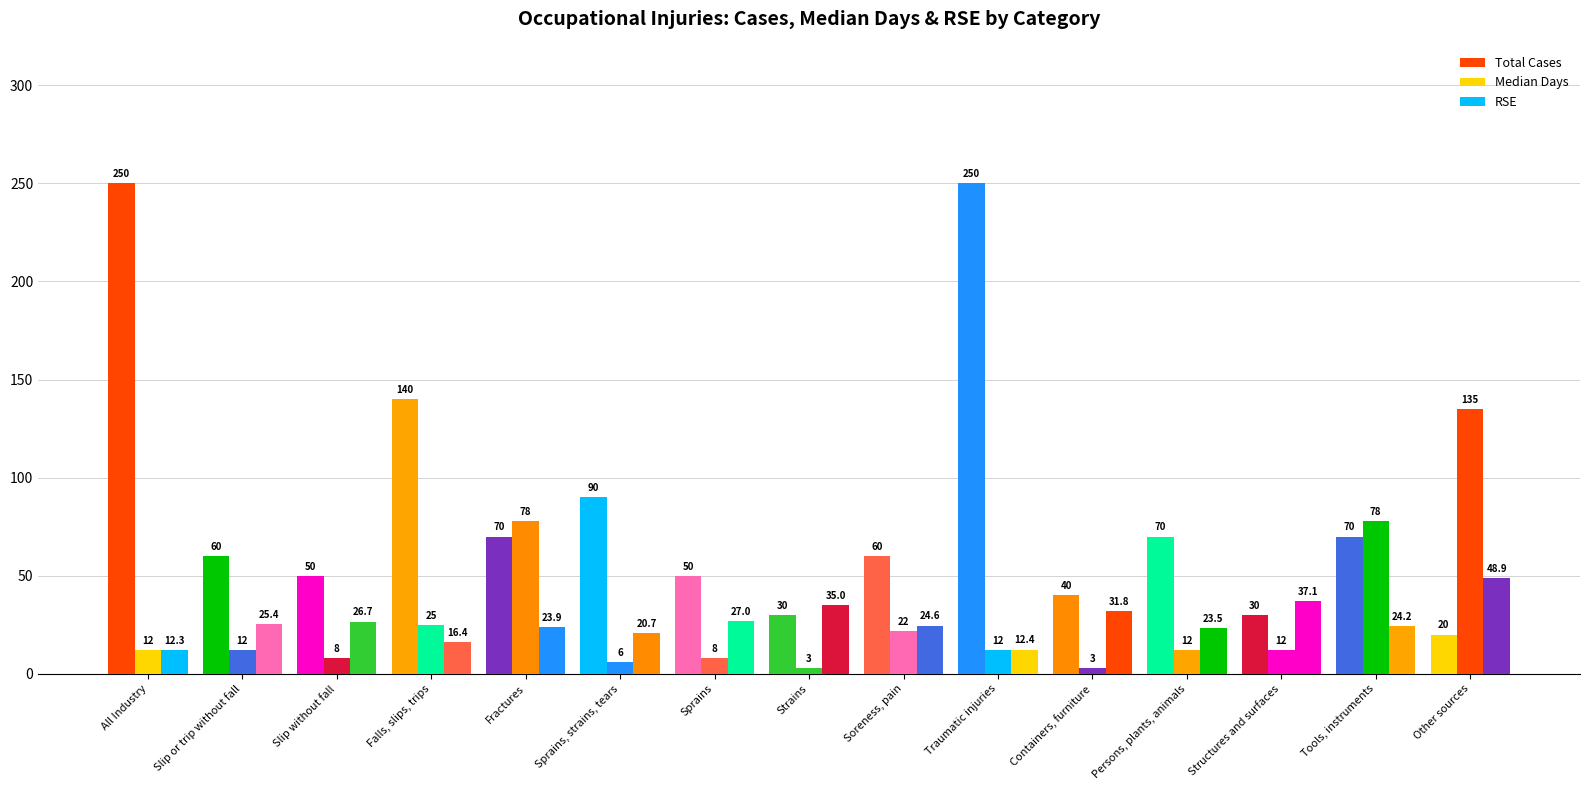

The Total Cases series shows 25.2 at Persons, plants, animals. True or false?

False